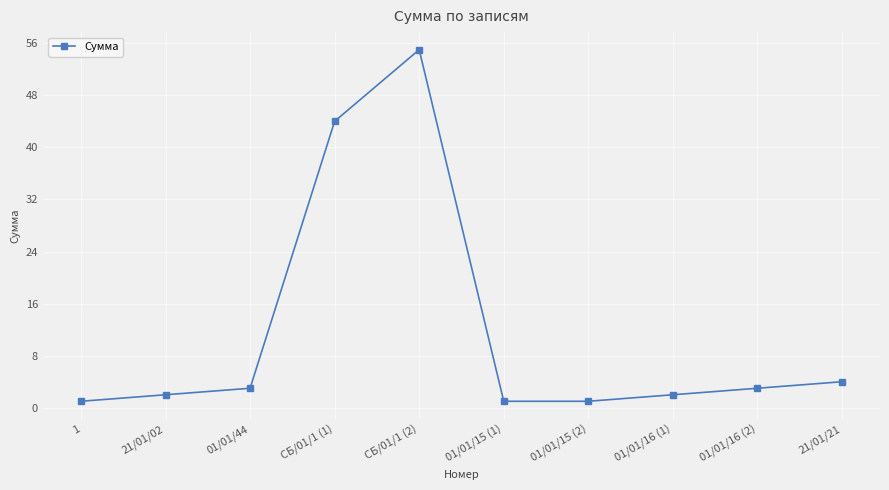

What is the maximum value shown in the chart?

55